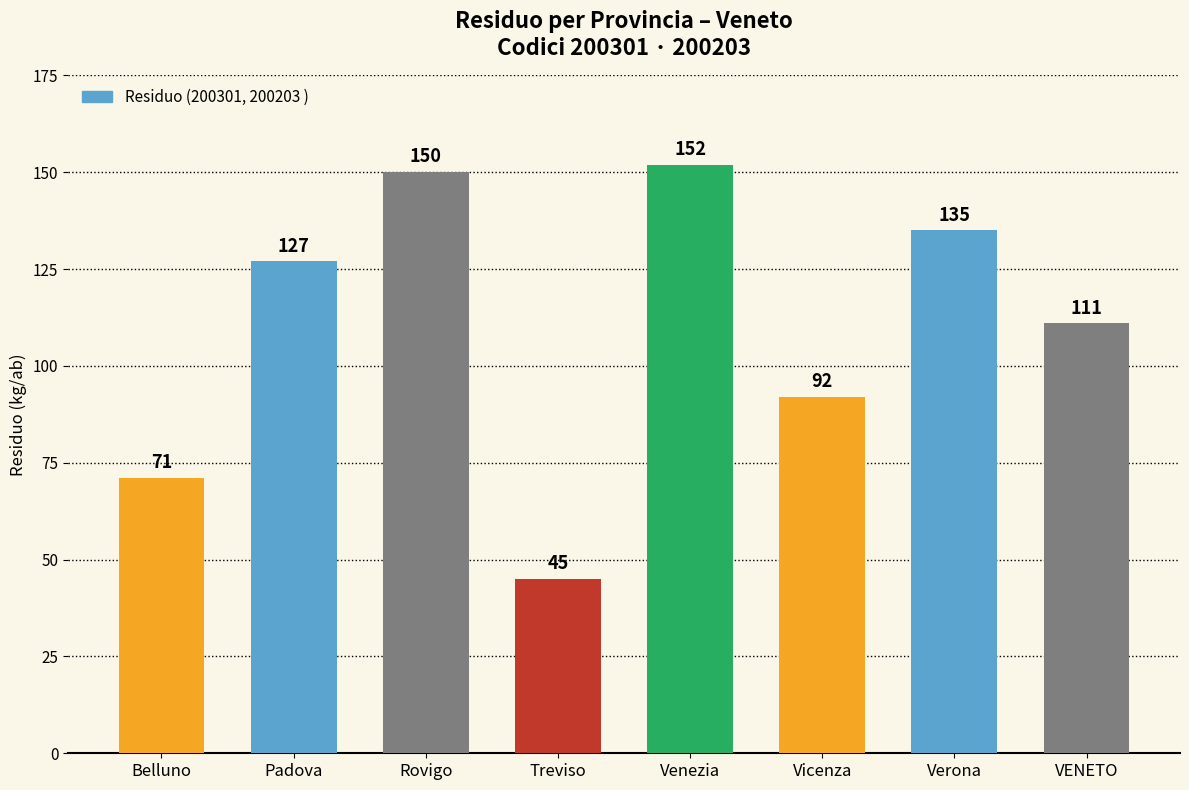

Reading left to right, what are all the values shown in this chart?

Belluno=71	Padova=127	Rovigo=150	Treviso=45	Venezia=152	Vicenza=92	Verona=135	VENETO=111